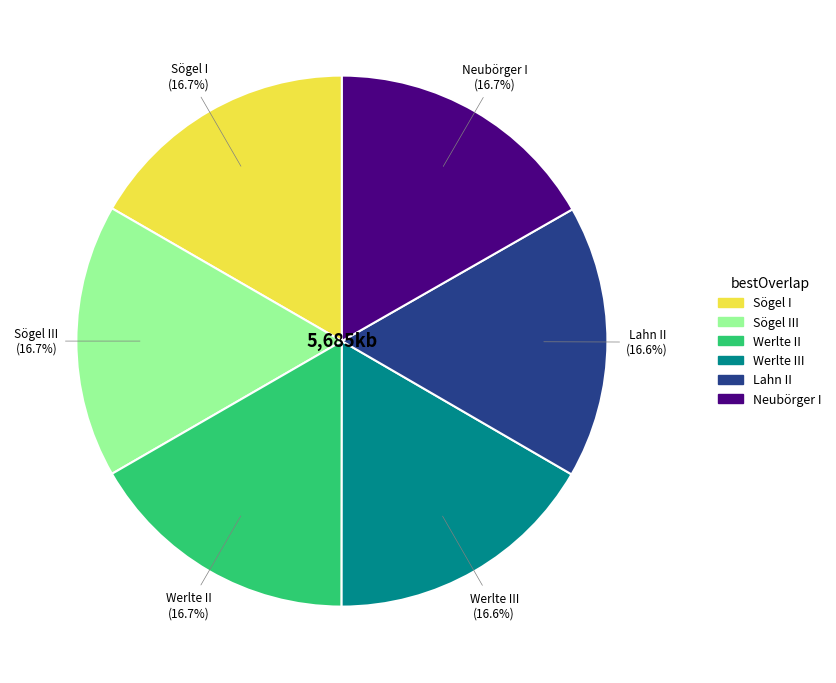

Is there a majority slice in this chart?

No